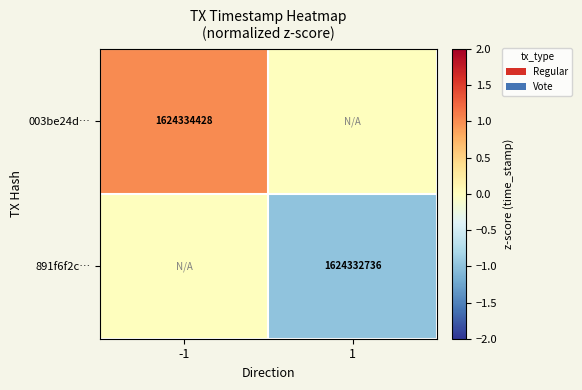

How many distinct data groups are displayed?

2